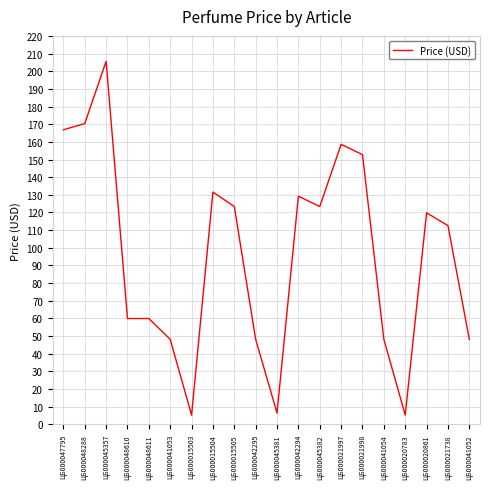

What position from the left is ЦБ000021998?

15